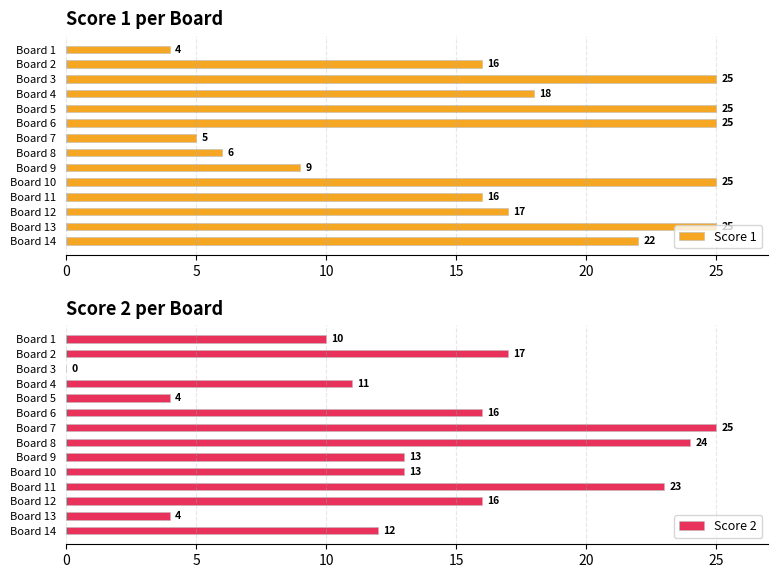

What is the difference between the second highest and minimum values in the Score 1 series?

21